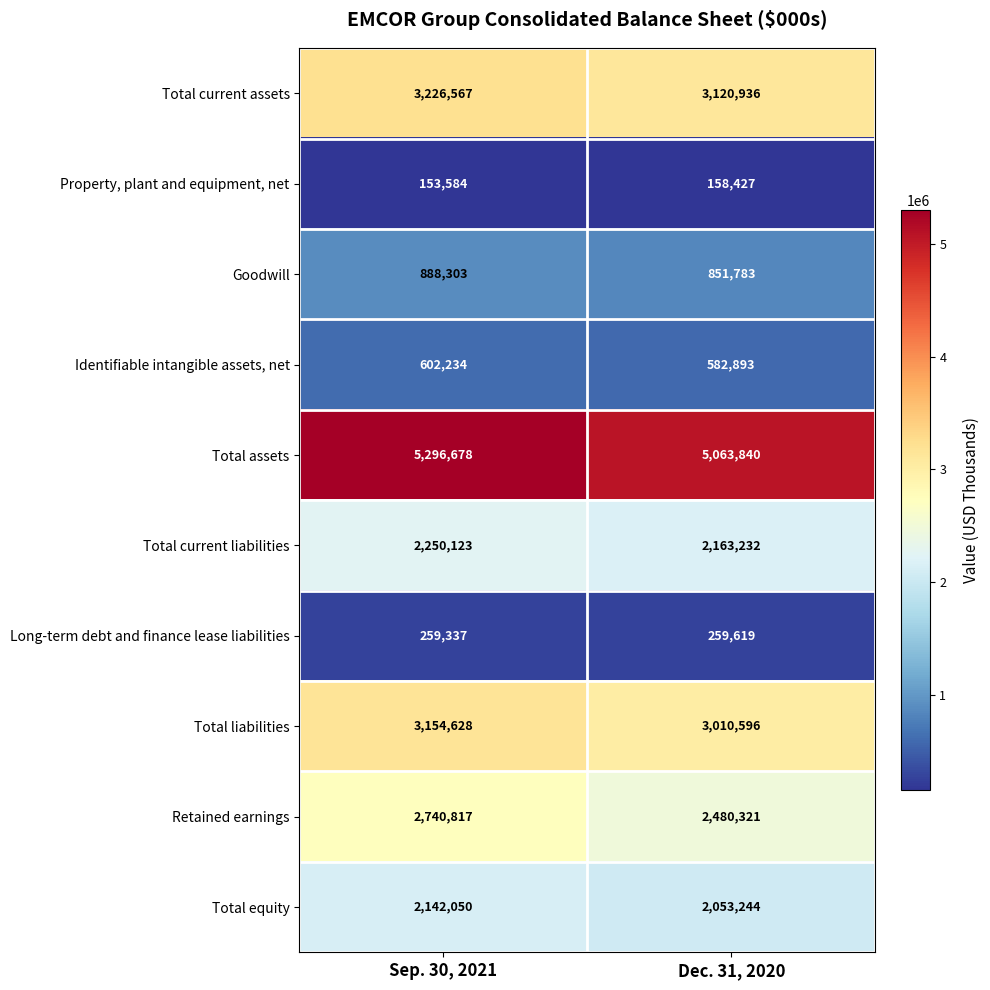

Which series has the largest range (max minus min)?

Retained earnings